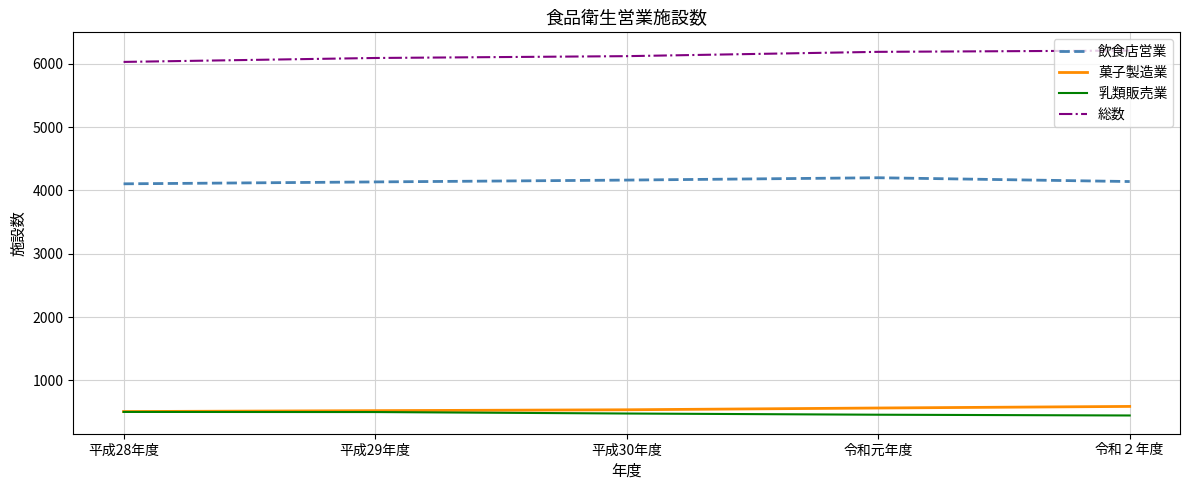

True or false: 飲食店営業 and 菓子製造業 intersect in this chart.

False